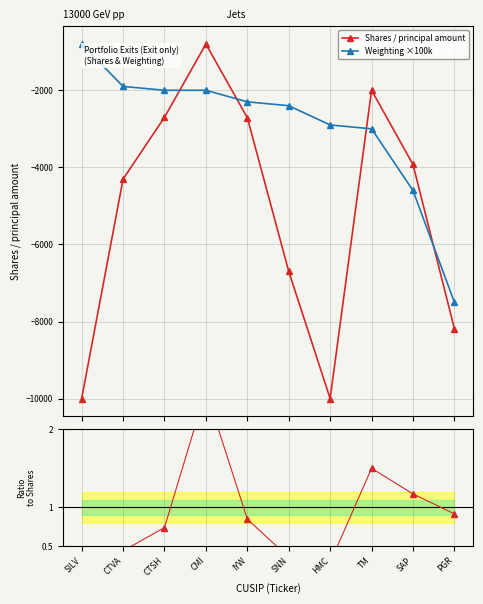

How many interior local valleys does the Shares / principal amount series have?

1